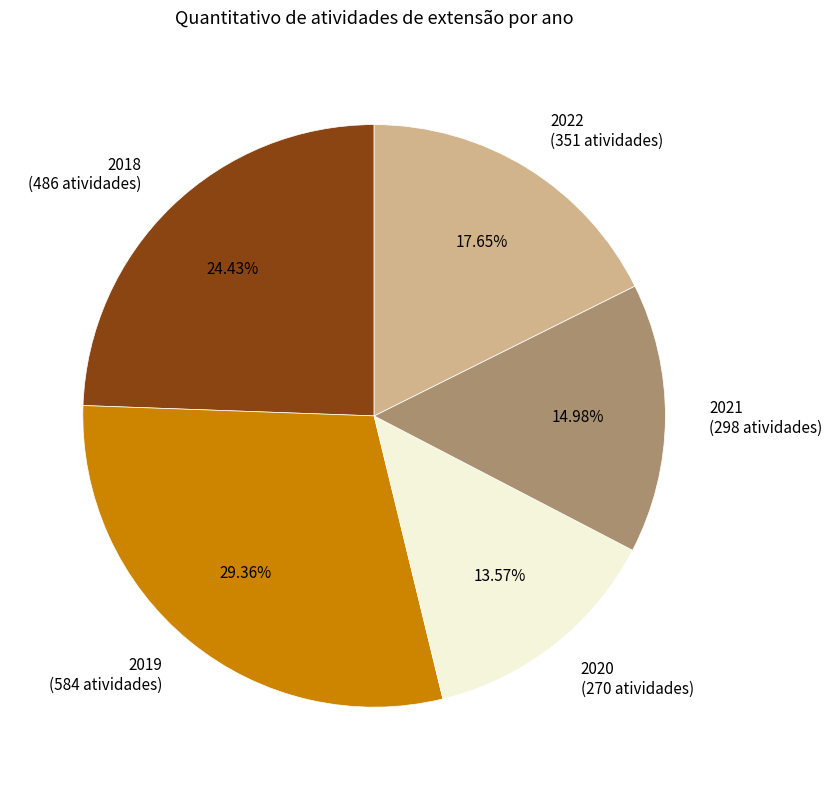

Is there a majority slice in this chart?

No